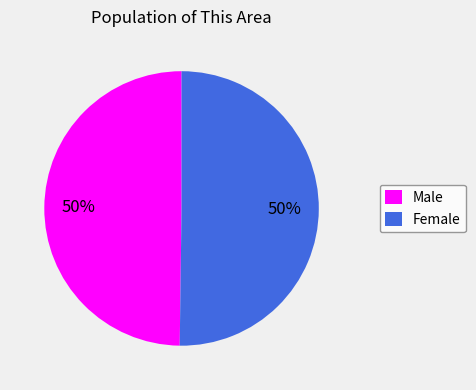

What percentage is the Male slice, to the nearest percent?

50%